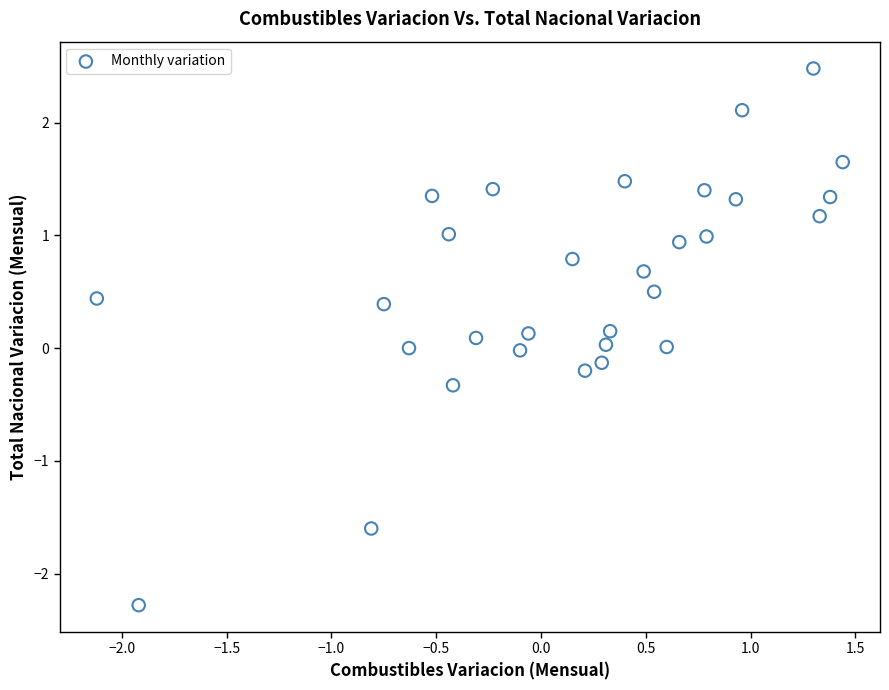

What is the range of Y values (max minus min)?

4.8